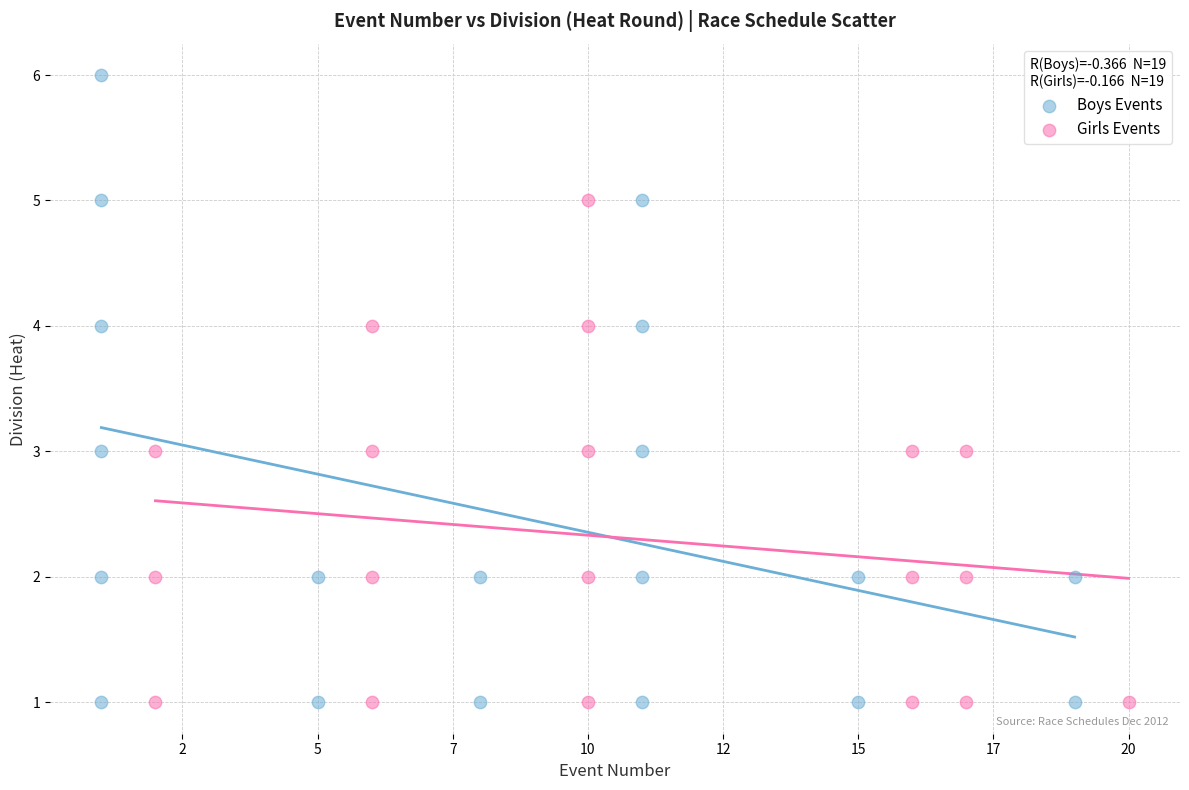

Which series has the largest Y range (max minus min)?

Boys Events